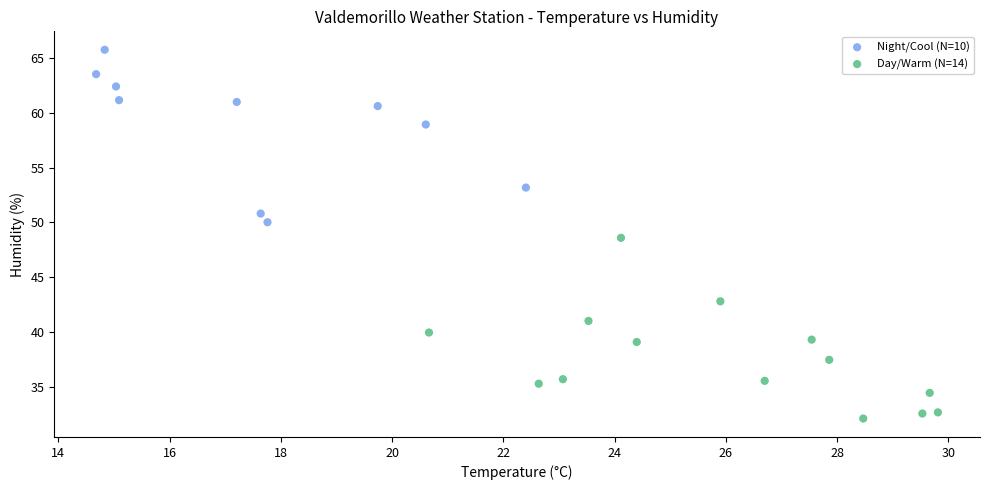

What are all the series names shown in the legend?

Night/Cool (N=10), Day/Warm (N=14)